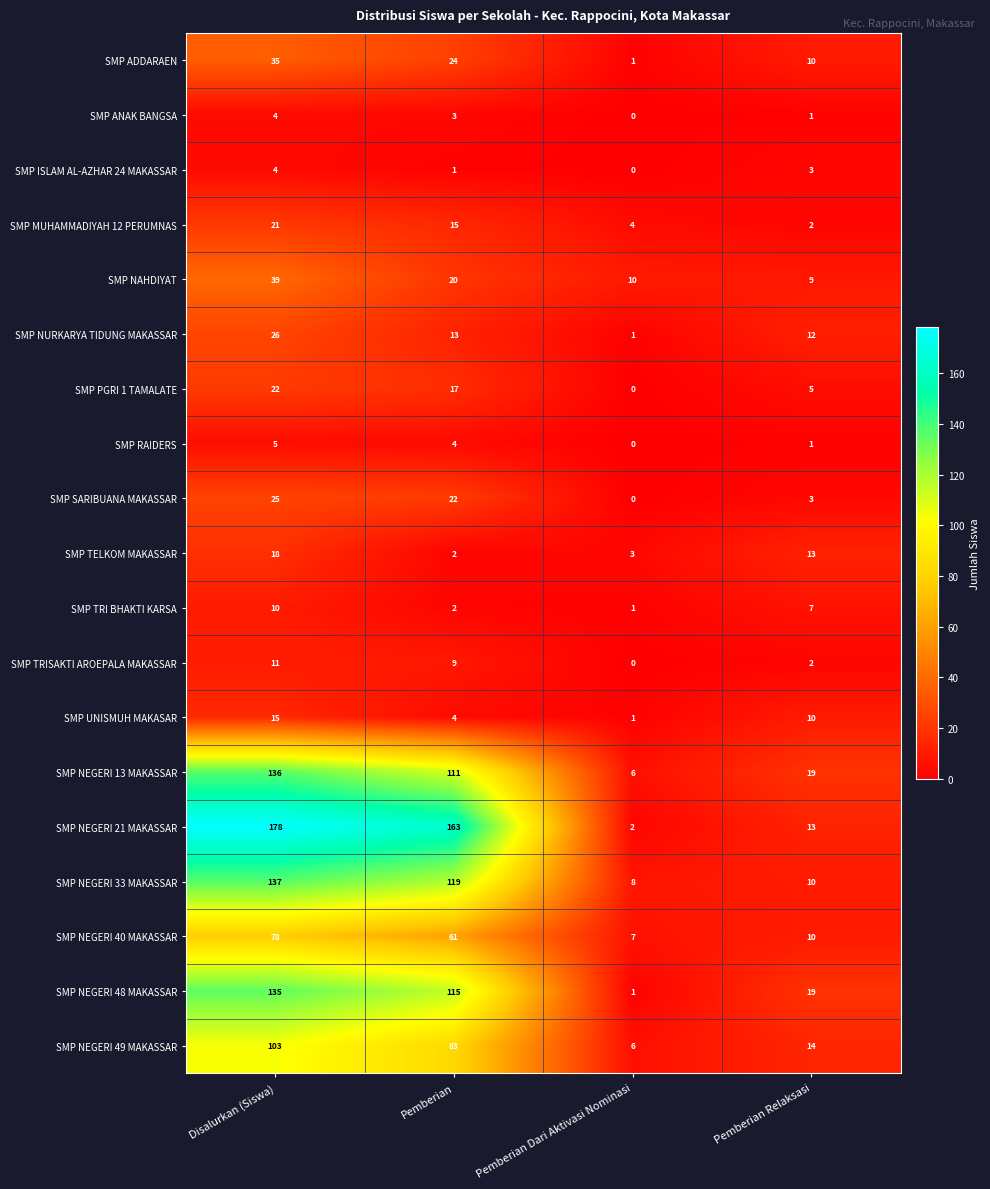

What is the difference between the second highest and minimum values in the SMP NEGERI 21 MAKASSAR series?

161